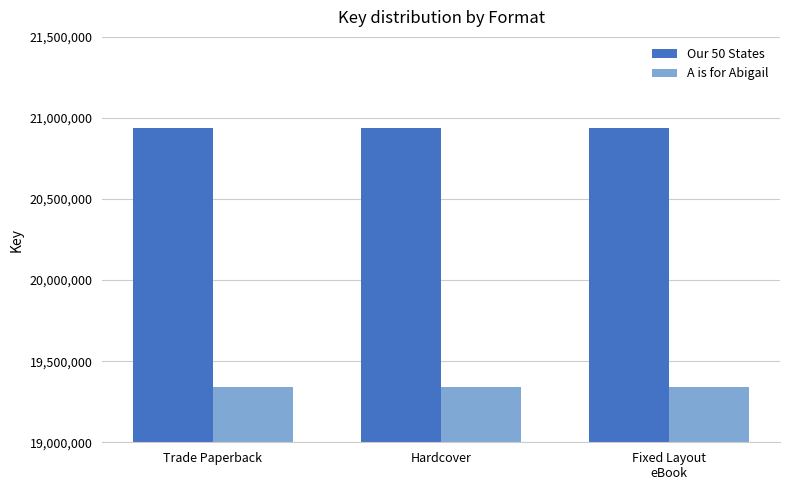

What is the greatest value displayed?

20939044